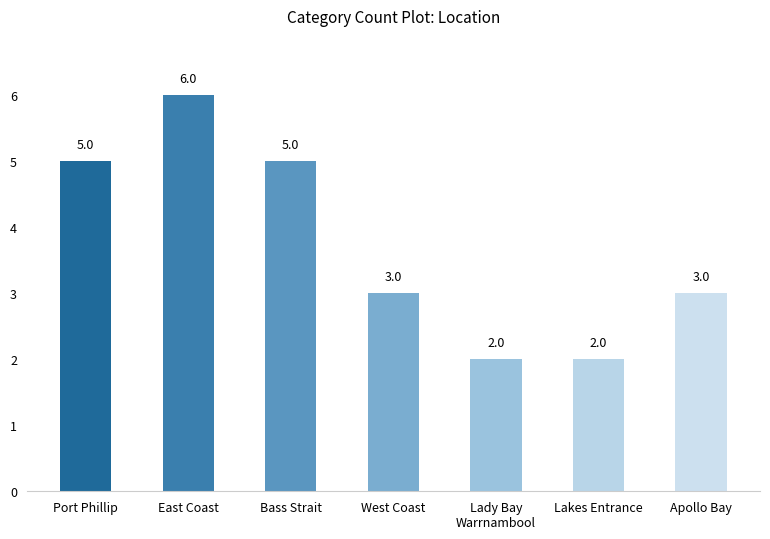

What value does the data have at Apollo Bay?

3